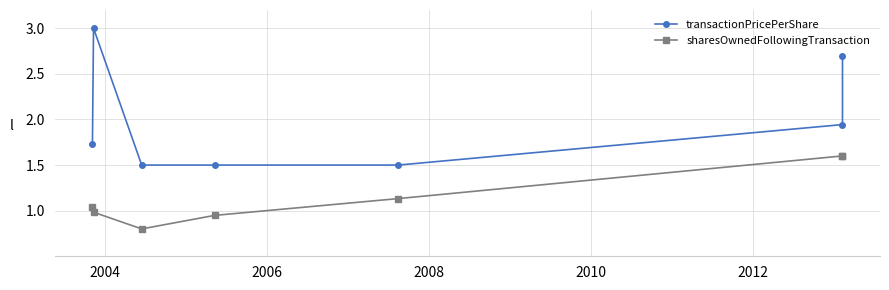

True or false: sharesOwnedFollowingTransaction and transactionPricePerShare cross at least once.

False